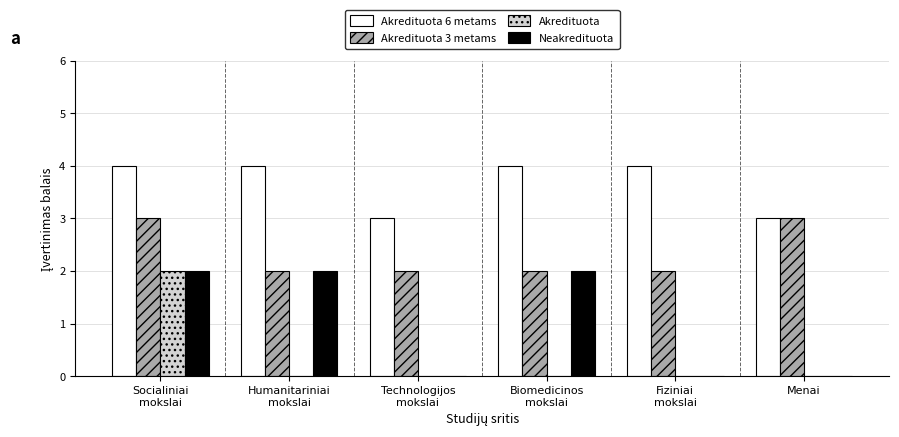

Reading left to right, what are all the values shown in this chart?

Akredituota 6 metams: Socialiniai
mokslai=4	Humanitariniai
mokslai=4	Technologijos
mokslai=3	Biomedicinos
mokslai=4	Fiziniai
mokslai=4	Menai=3
Akredituota 3 metams: Socialiniai
mokslai=3	Humanitariniai
mokslai=2	Technologijos
mokslai=2	Biomedicinos
mokslai=2	Fiziniai
mokslai=2	Menai=3
Akredituota: Socialiniai
mokslai=2	Humanitariniai
mokslai=0	Technologijos
mokslai=0	Biomedicinos
mokslai=0	Fiziniai
mokslai=0	Menai=0
Neakredituota: Socialiniai
mokslai=2	Humanitariniai
mokslai=2	Technologijos
mokslai=0	Biomedicinos
mokslai=2	Fiziniai
mokslai=0	Menai=0